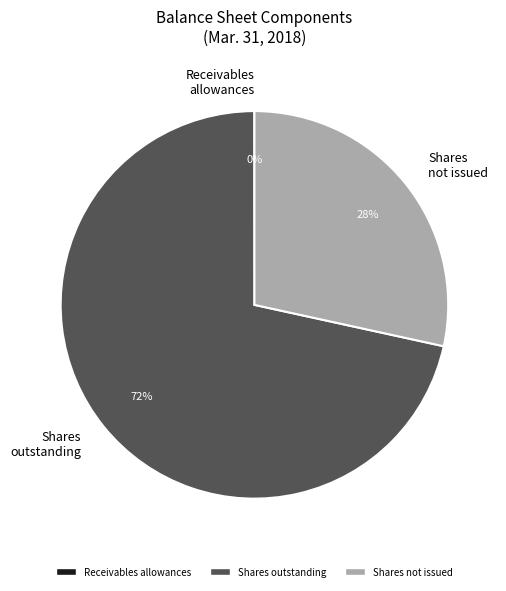

Combined, do Shares not issued and Shares outstanding account for over 50%?

Yes